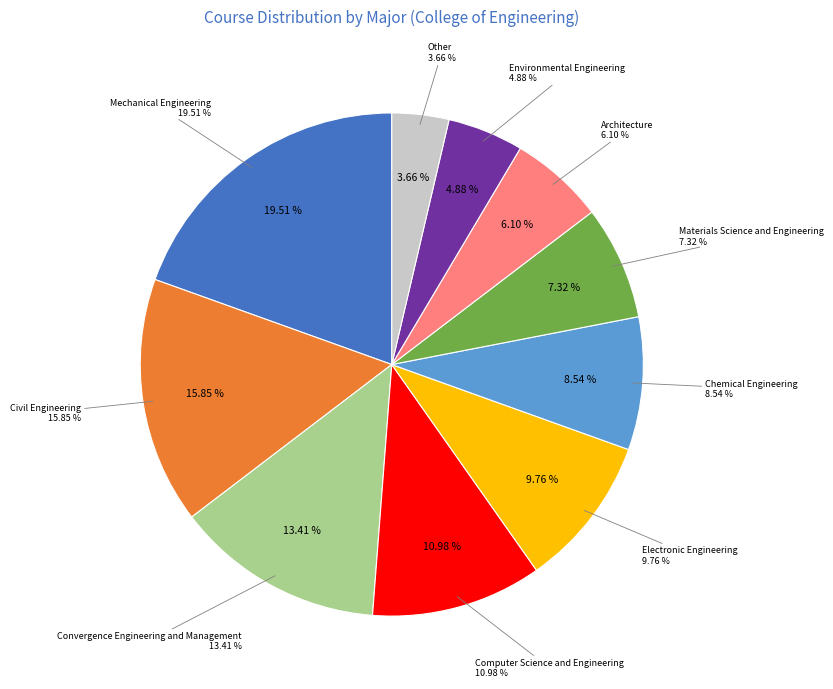

Is there any slice that represents more than half of the pie?

No